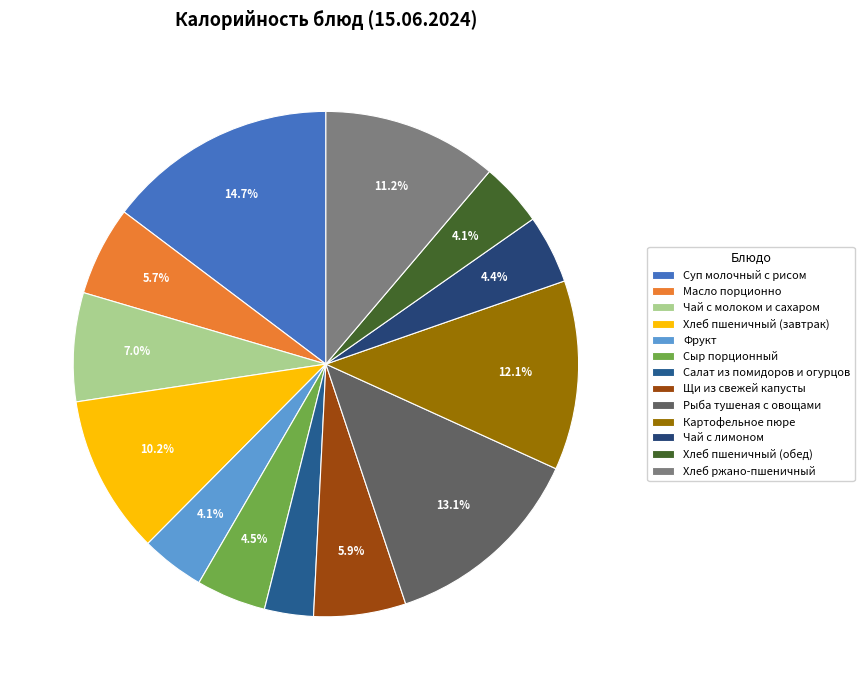

What is the total percentage of Картофельное пюре and Масло порционно?

17.8%